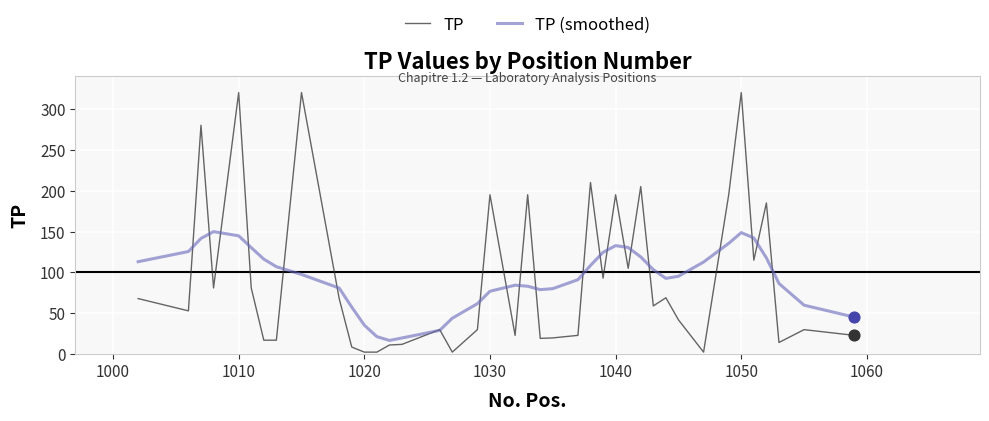

List the series in order of their peak value, highest first.

TP, TP (smoothed)